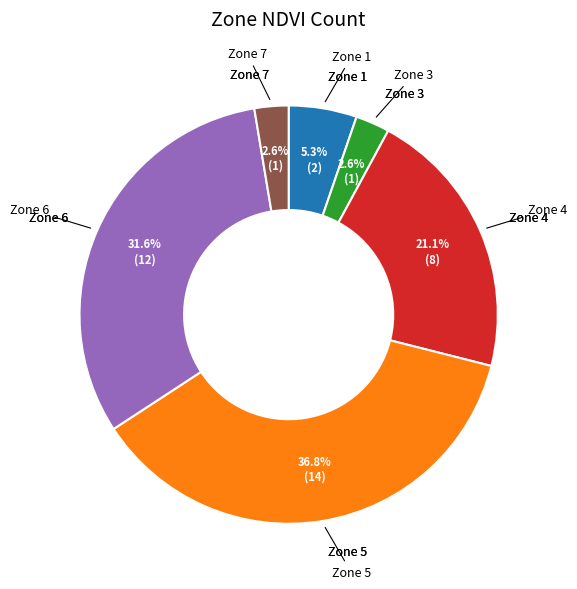

Does any single category account for the majority?

No